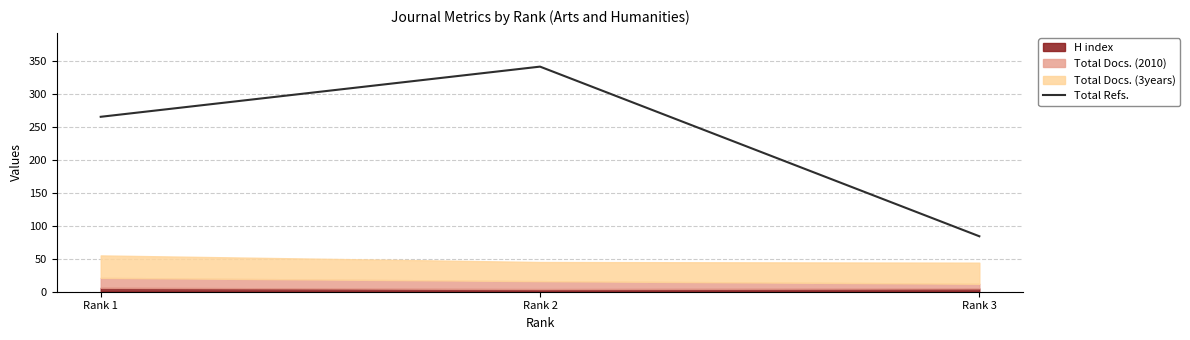

The value of Total Refs. at Rank 3 is 84. True or false?

True